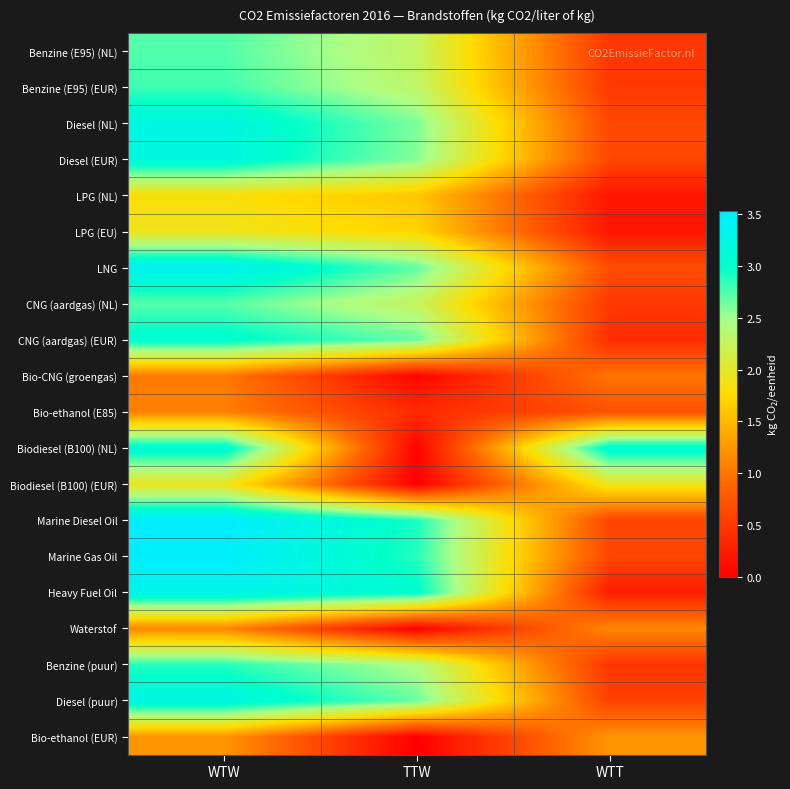

Reading left to right, what are all the values shown in this chart?

Benzine (E95) (NL): WTW=2.7	TTW=2.3	WTT=0.5
Benzine (E95) (EUR): WTW=2.8	TTW=2.3	WTT=0.5
Diesel (NL): WTW=3.2	TTW=2.6	WTT=0.6
Diesel (EUR): WTW=3.2	TTW=2.6	WTT=0.6
LPG (NL): WTW=1.8	TTW=1.6	WTT=0.2
LPG (EU): WTW=1.9	TTW=1.7	WTT=0.2
LNG: WTW=3.4	TTW=2.7	WTT=0.7
CNG (aardgas) (NL): WTW=2.7	TTW=2.2	WTT=0.5
CNG (aardgas) (EUR): WTW=3.1	TTW=2.7	WTT=0.4
Bio-CNG (groengas): WTW=1.0	TTW=0.0	WTT=1.0
Bio-ethanol (E85): WTW=1.1	TTW=0.4	WTT=0.7
Biodiesel (B100) (NL): WTW=3.2	TTW=0.0	WTT=3.1
Biodiesel (B100) (EUR): WTW=1.9	TTW=0.0	WTT=1.9
Marine Diesel Oil: WTW=3.5	TTW=2.9	WTT=0.6
Marine Gas Oil: WTW=3.5	TTW=2.9	WTT=0.6
Heavy Fuel Oil: WTW=3.3	TTW=3.0	WTT=0.3
Waterstof: WTW=1.1	TTW=0.0	WTT=1.1
Benzine (puur): WTW=2.9	TTW=2.4	WTT=0.5
Diesel (puur): WTW=3.2	TTW=2.7	WTT=0.6
Bio-ethanol (EUR): WTW=1.2	TTW=0.0	WTT=1.2